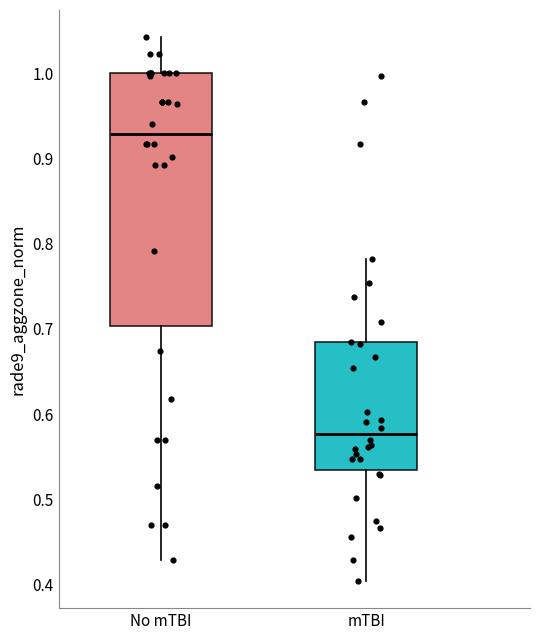

Reading left to right, read every box against the y-axis: the position of its median line, the range the box covers, and the ends of its whiskers. The values are not printed on the chart, so give them approximately, as read against the axis.

No mTBI: median 0.93, box 0.70 to 1.00, whiskers 0.43 to 1.04
mTBI: median 0.58, box 0.53 to 0.68, whiskers 0.40 to 0.78